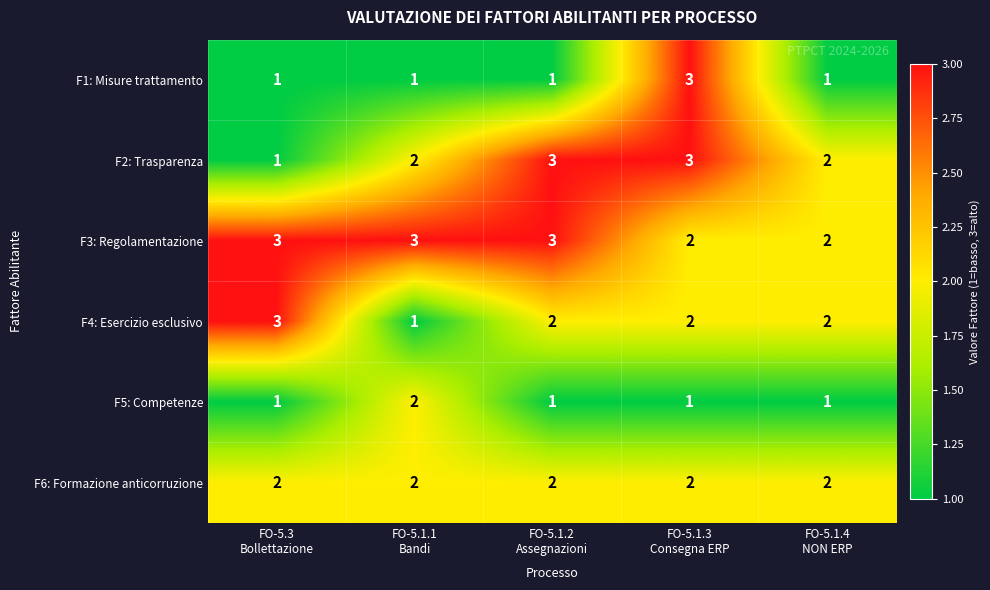

What is the sum of all F1: Misure trattamento values?

7